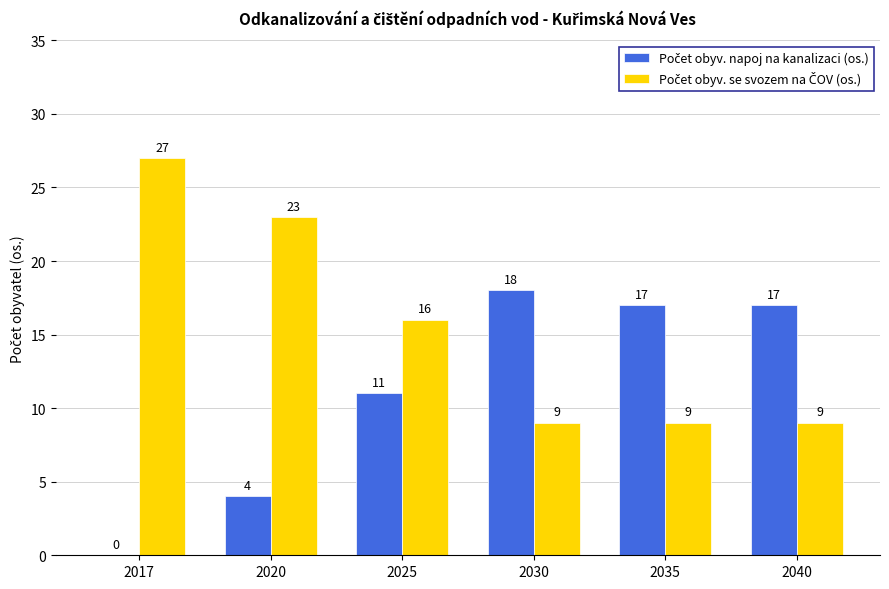

What is the greatest value displayed?

27